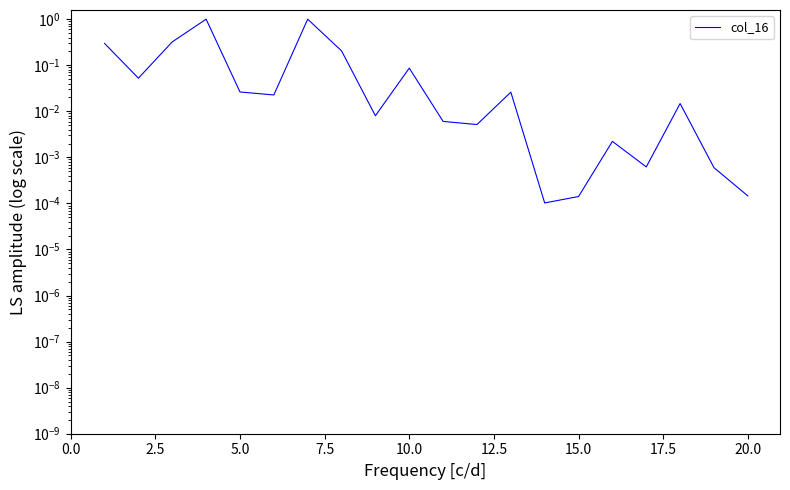

True or false: there are more than 0 points higher than both neighbors.

True